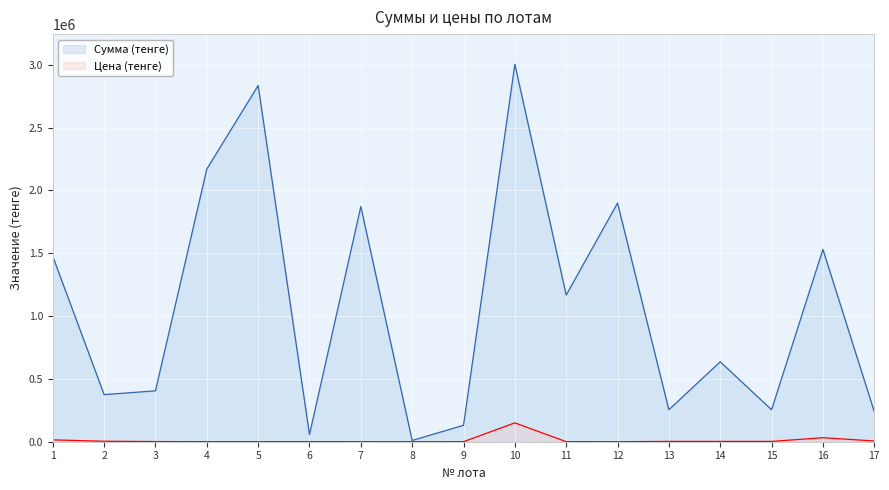

At which label does Цена (тенге) reach its peak?

10